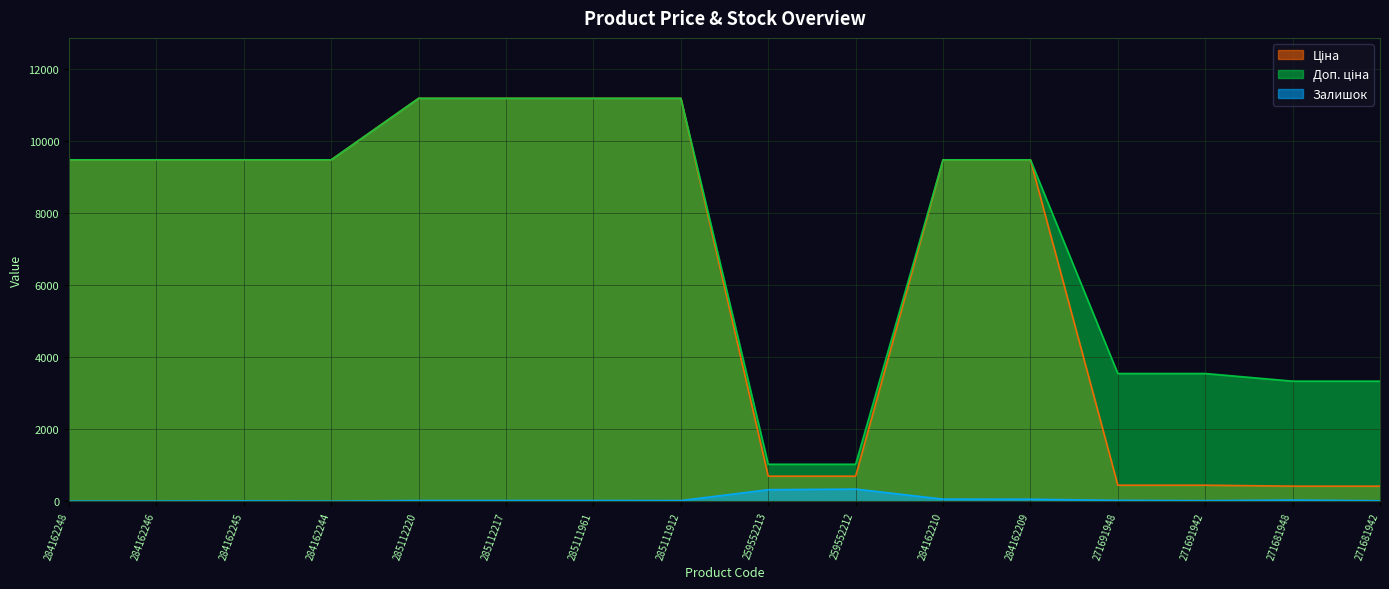

What is the difference between the maximum and second lowest values in the Залишок series?

335.0